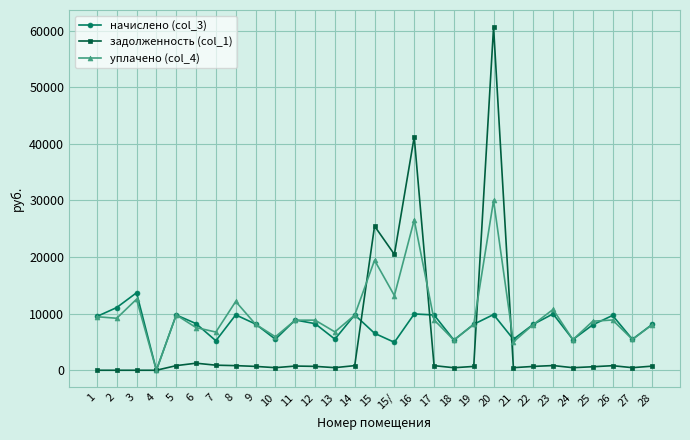

What is the sum of all задолженность (col_1) values?

162400.5